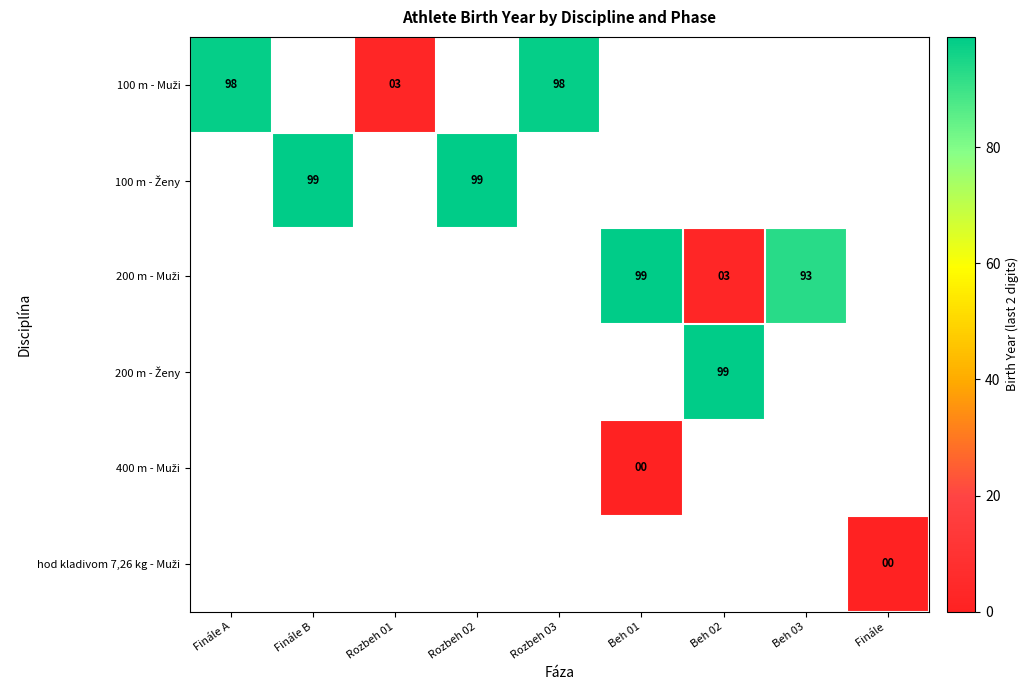

Which has a higher value, Finále A or Finále B?

Finále B